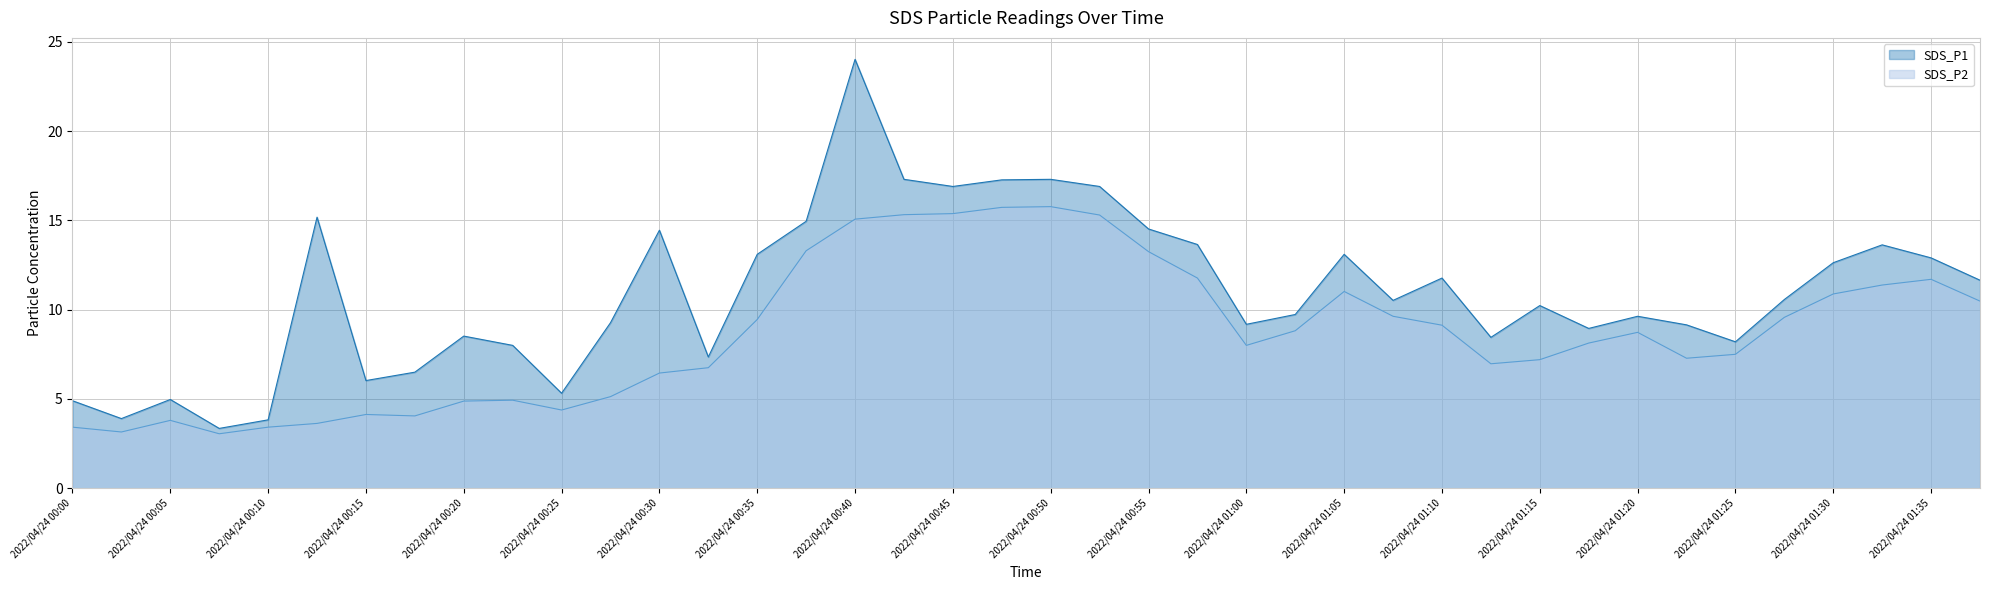

List the series in order of their peak value, lowest first.

SDS_P2, SDS_P1